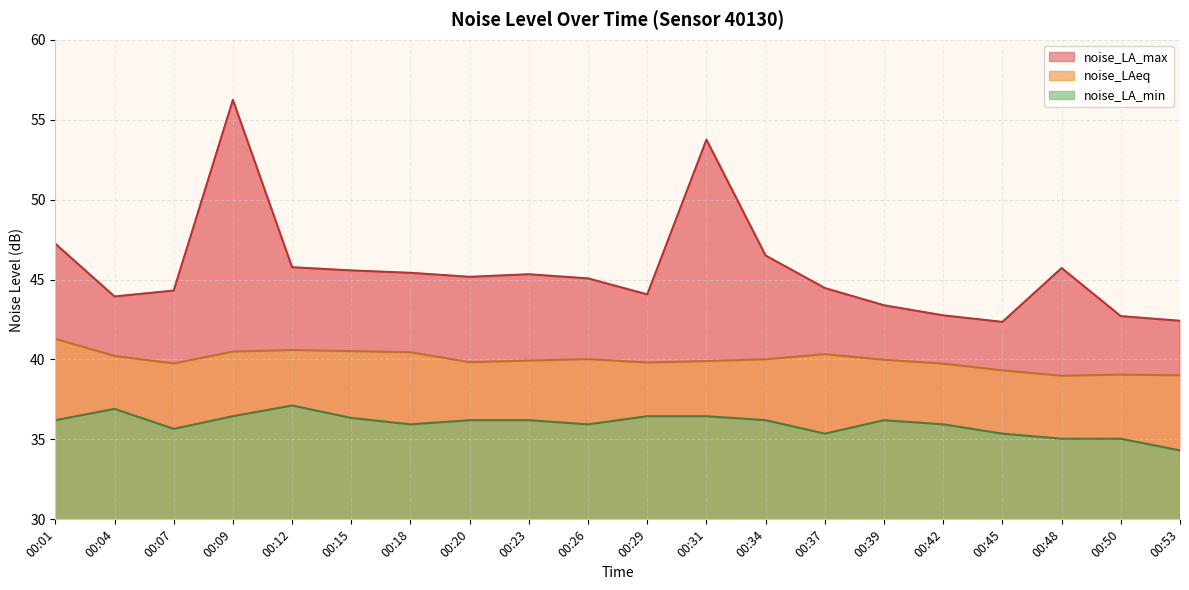

True or false: noise_LA_min and noise_LA_max intersect in this chart.

False